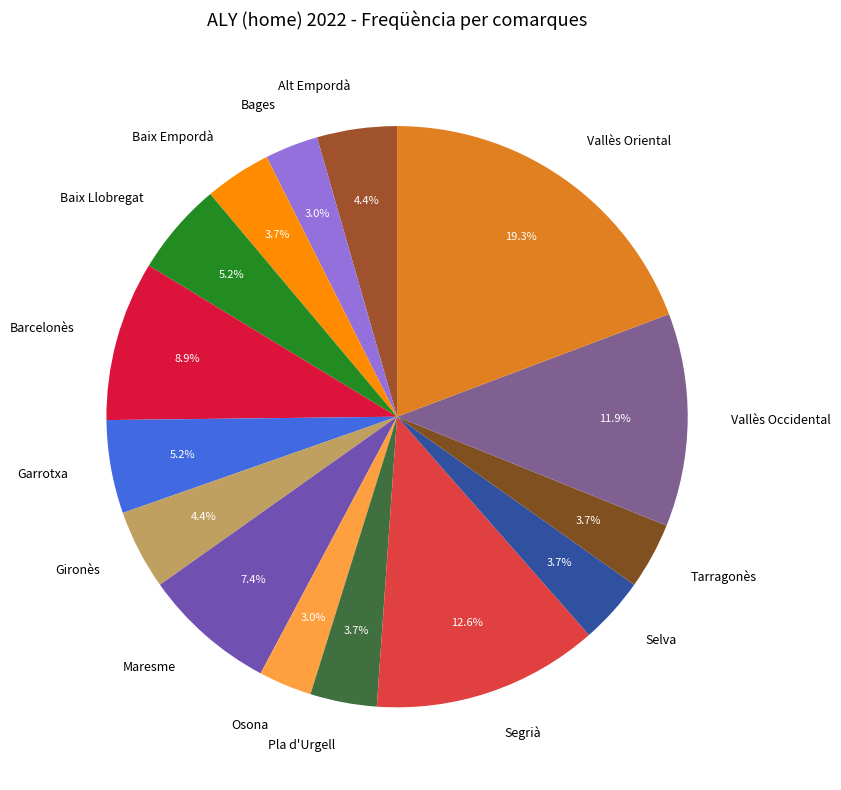

How many slices are in this pie chart?

15